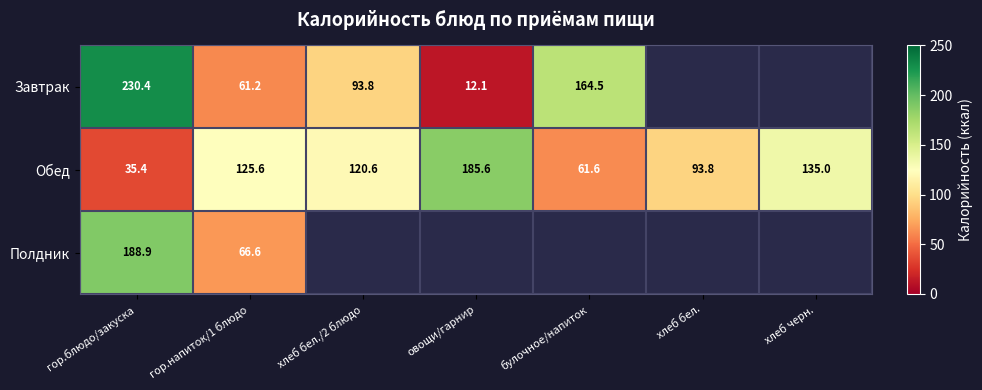

At how many categories does at least one series exceed 9?

7